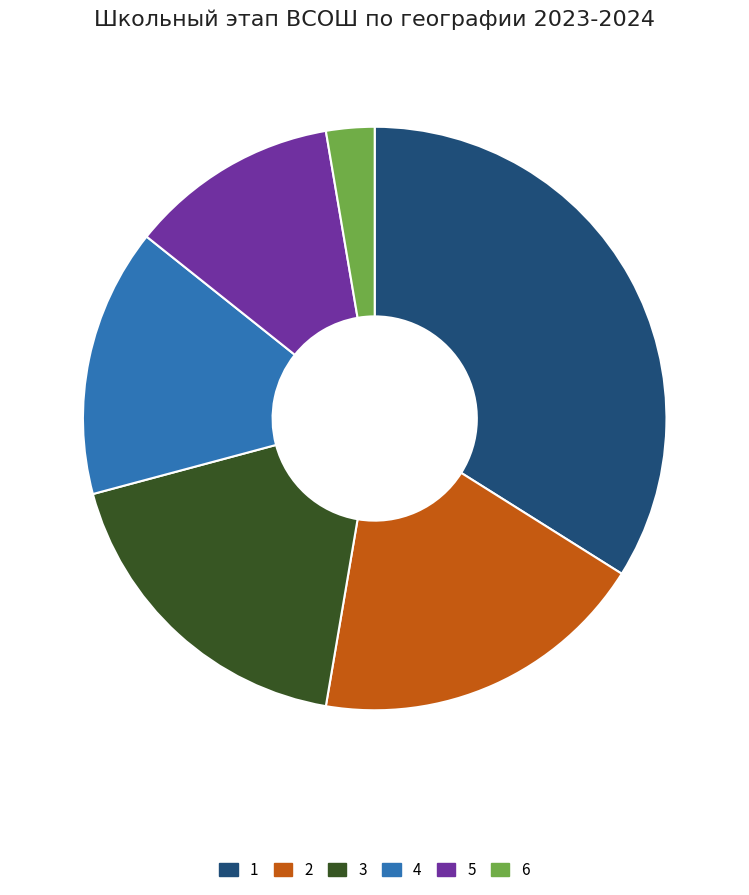

Is it true that 3 is 9% of the pie?

False